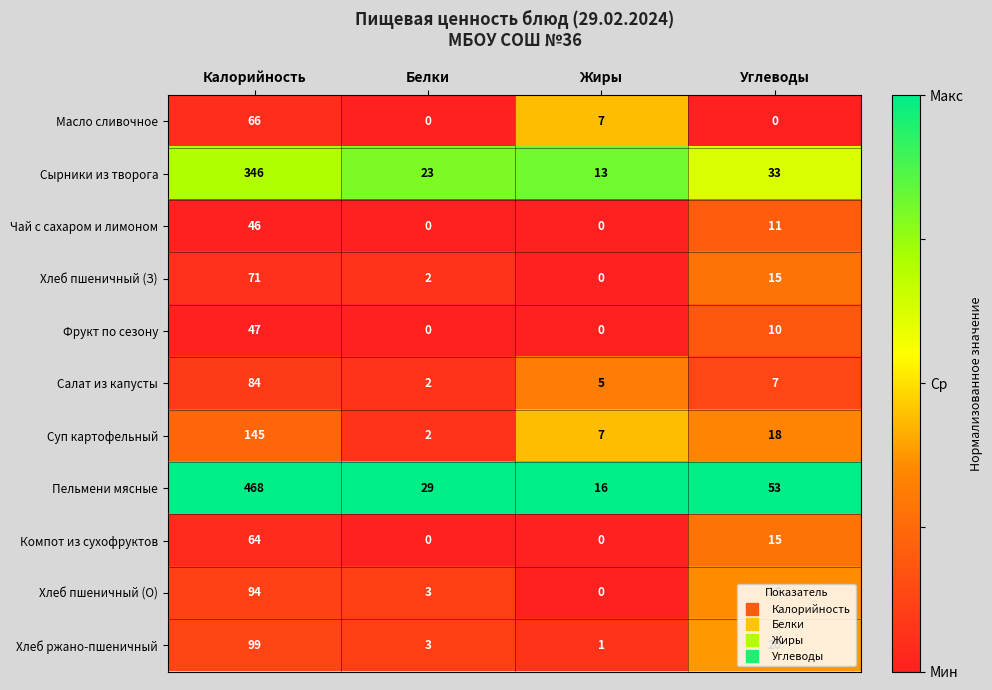

Which series has the largest total across all categories?

Пельмени мясные